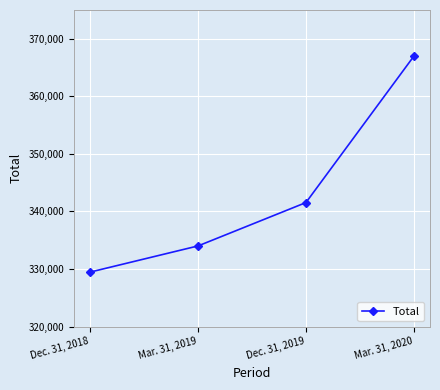

The chart shows a value of 477046 at Mar. 31, 2019. True or false?

False